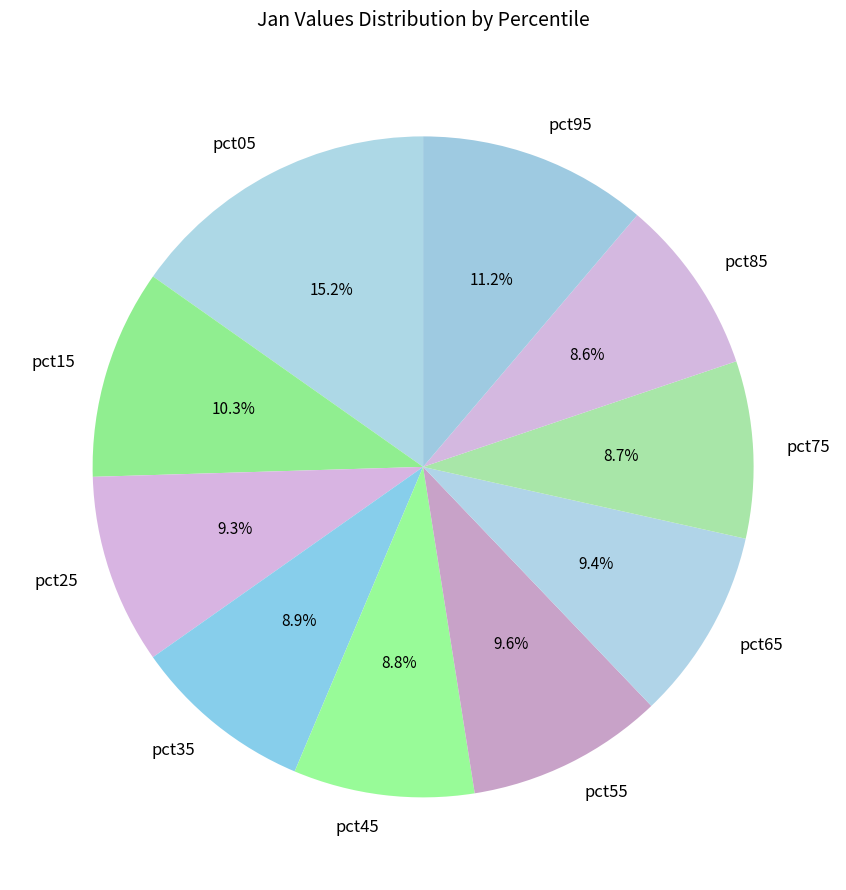

What is the total percentage of pct85 and pct95?

19.8%